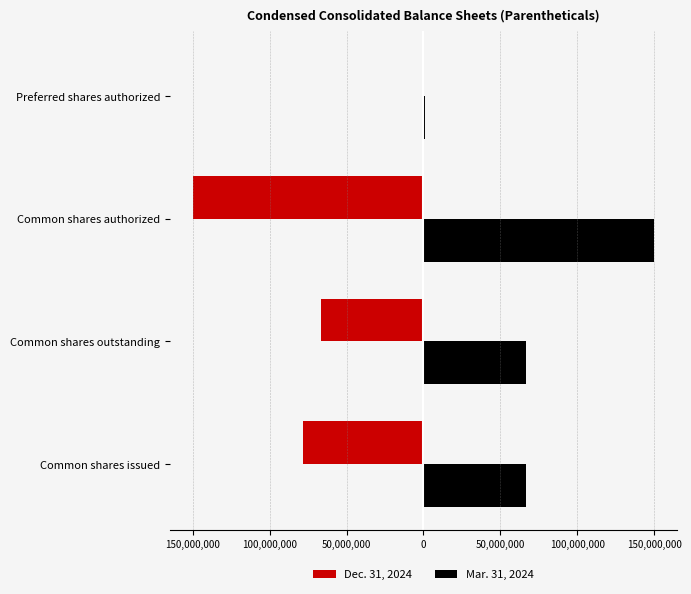

What are all the series names shown in the legend?

Dec. 31, 2024, Mar. 31, 2024